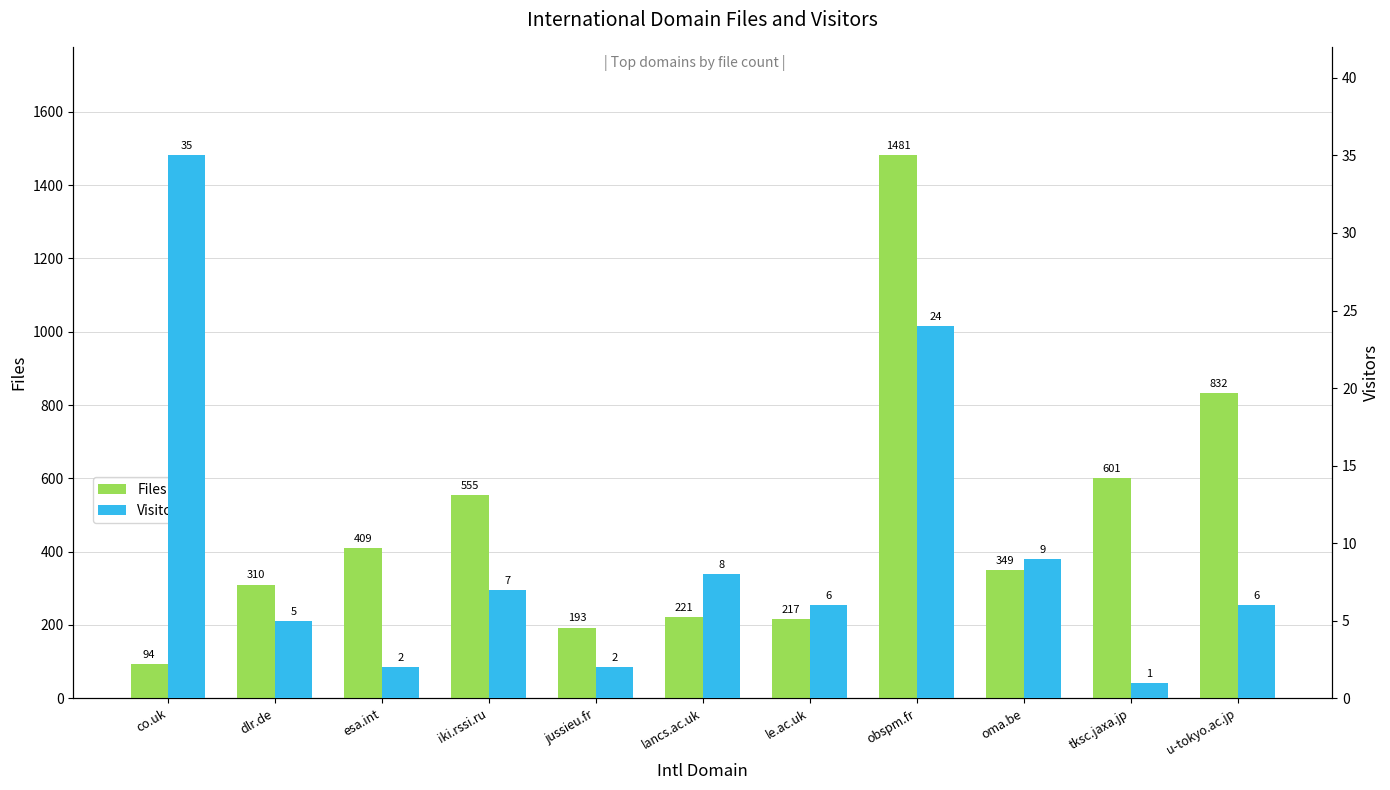

Which series has the widest spread of values?

Files